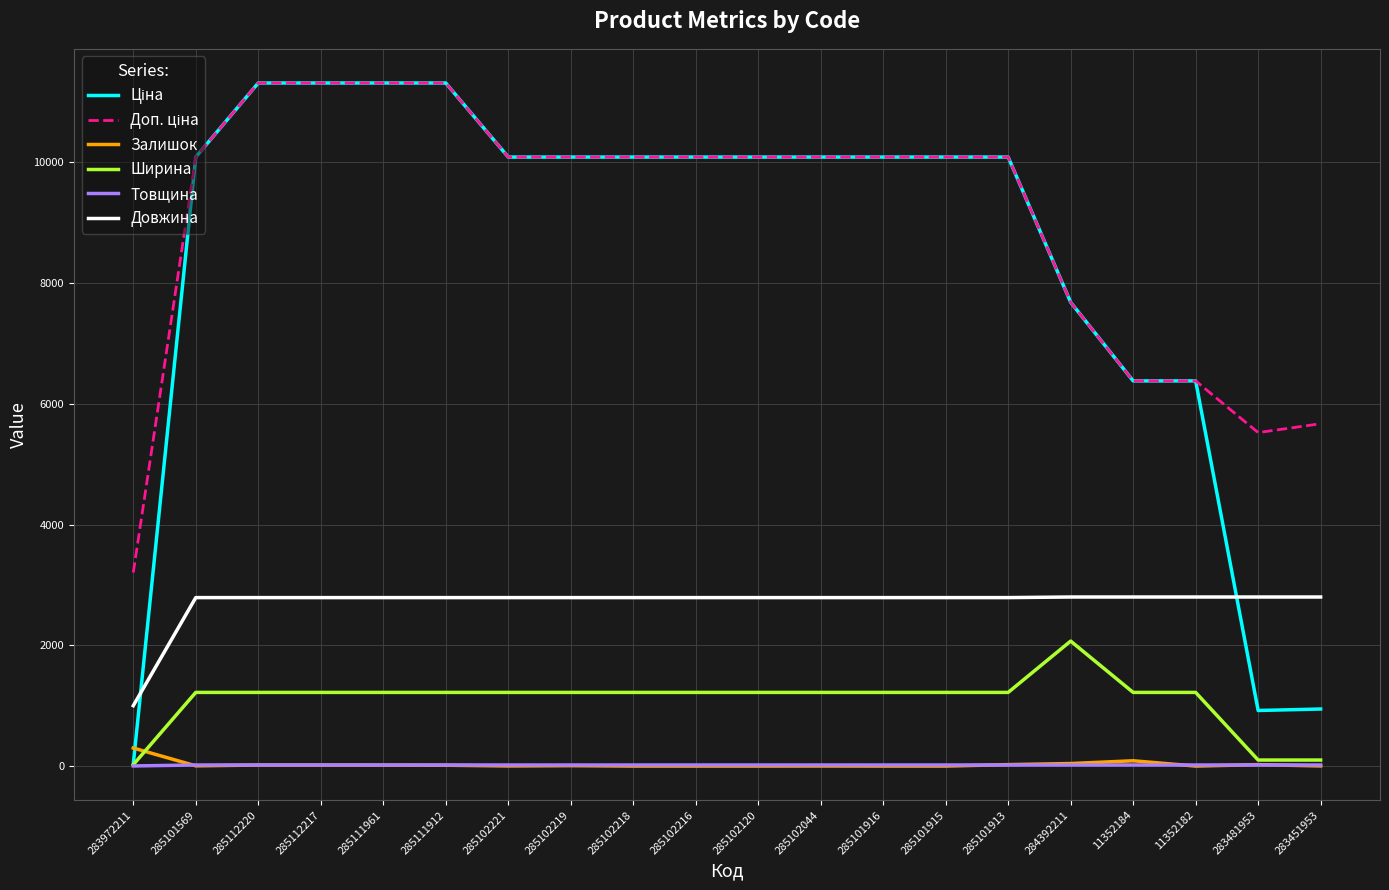

What is the greatest value displayed?

11312.5